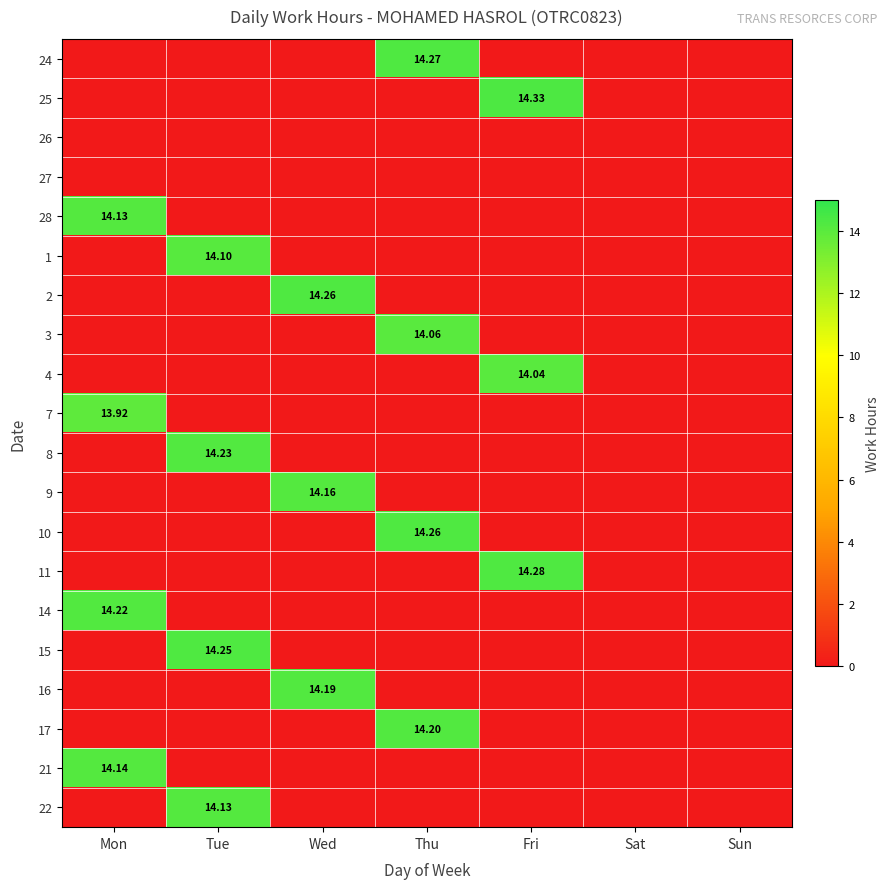

What is the maximum value shown in the chart?

14.3